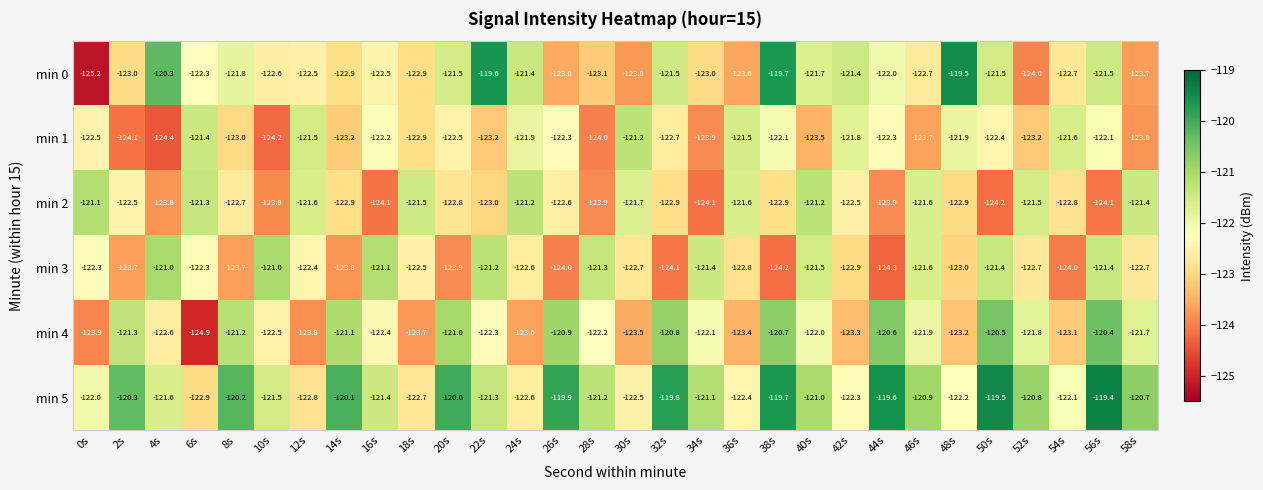

The value of min 4 at 20s is -199.5. True or false?

False